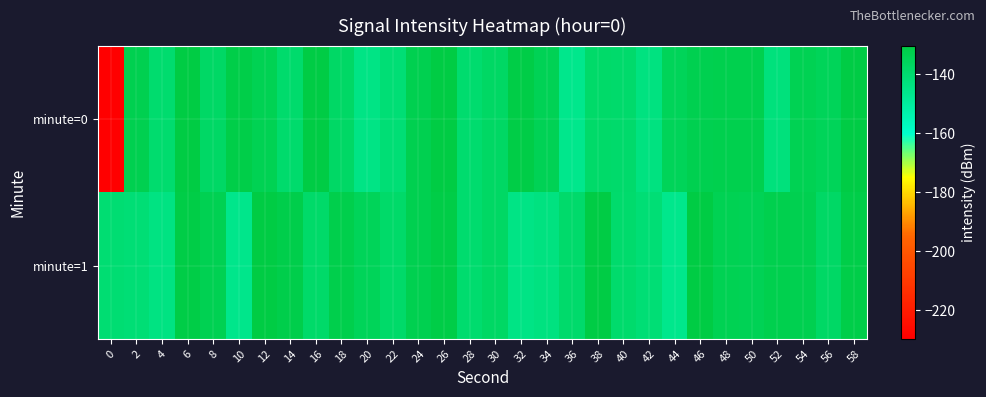

Reading left to right, list all the values displayed in this chart.

minute=0: 0=-229.7	2=-133.2	4=-139.6	6=-130.2	8=-137.7	10=-131.7	12=-133.9	14=-139.4	16=-130.9	18=-137.6	20=-144.8	22=-141.2	24=-133.2	26=-130.3	28=-139.6	30=-137.5	32=-131.3	34=-134.2	36=-146.3	38=-138.7	40=-138.9	42=-143.7	44=-135.0	46=-133.3	48=-132.6	50=-132.7	52=-142.9	54=-133.9	56=-135.0	58=-130.9
minute=1: 0=-140.6	2=-141.2	4=-144.2	6=-131.1	8=-133.4	10=-145.9	12=-130.5	14=-131.9	16=-138.5	18=-132.2	20=-135.0	22=-138.7	24=-133.2	26=-131.3	28=-139.6	30=-137.5	32=-144.8	34=-143.7	36=-138.9	38=-130.9	40=-139.4	42=-141.2	44=-146.3	46=-130.2	48=-133.9	50=-134.2	52=-132.6	54=-133.3	56=-137.7	58=-131.7